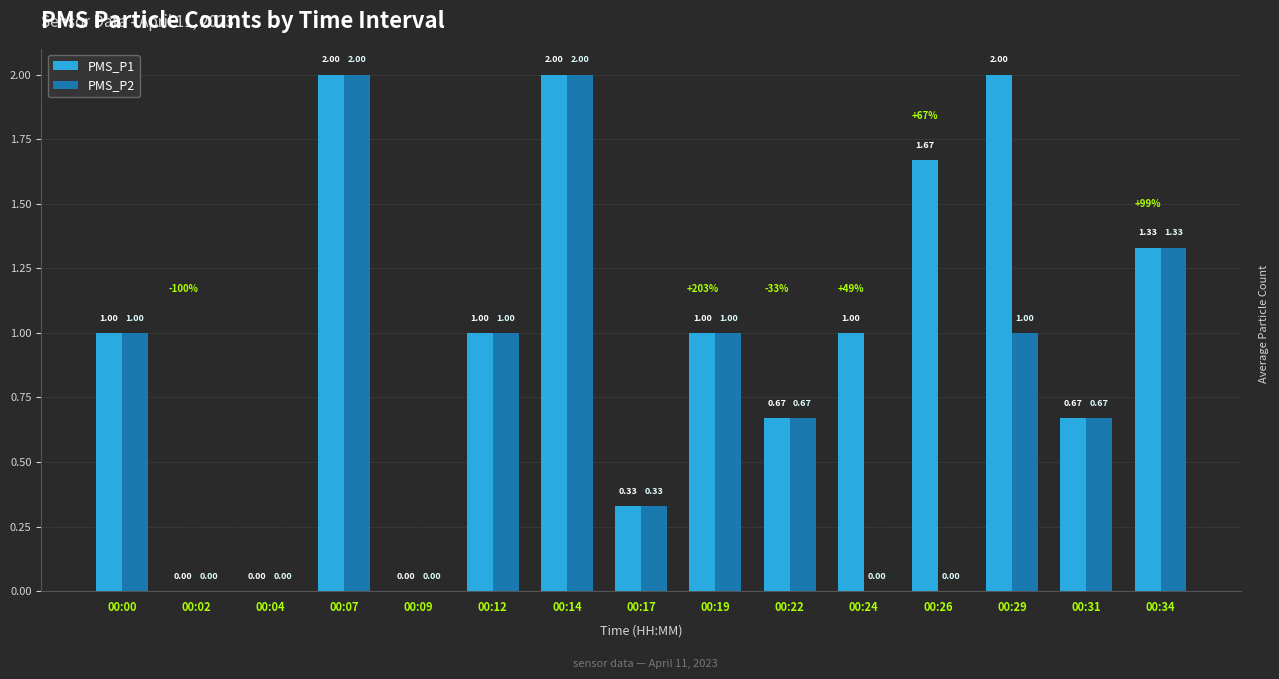

How many distinct data groups are displayed?

2